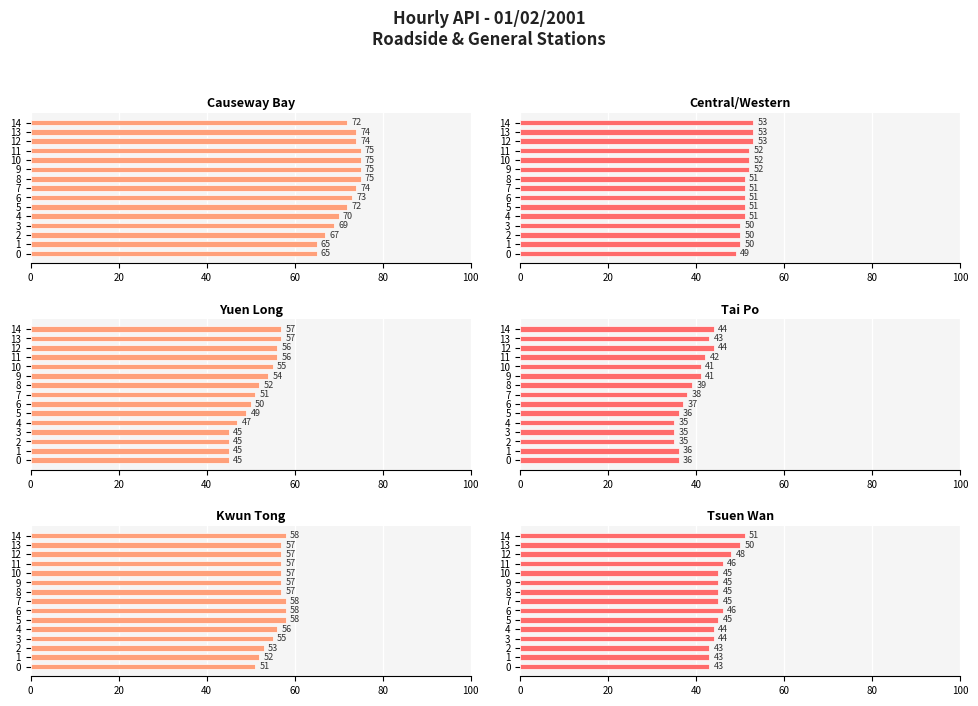

What are all the series names shown in the legend?

Causeway Bay, Central/Western, Yuen Long, Tai Po, Kwun Tong, Tsuen Wan